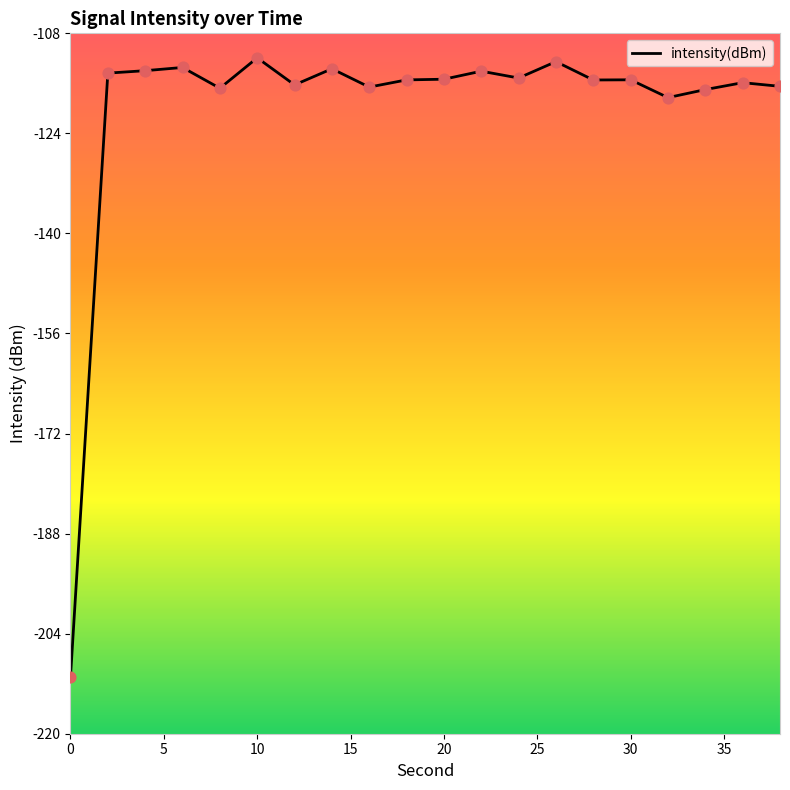

What is the difference between the maximum and minimum values?

99.0